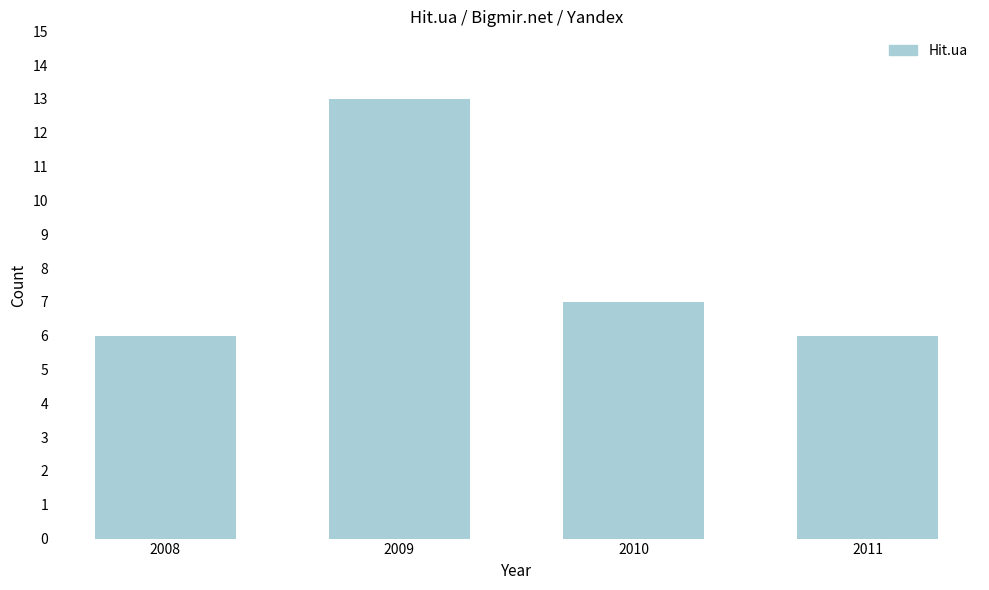

Reading left to right, list all the values displayed in this chart.

6	13	7	6